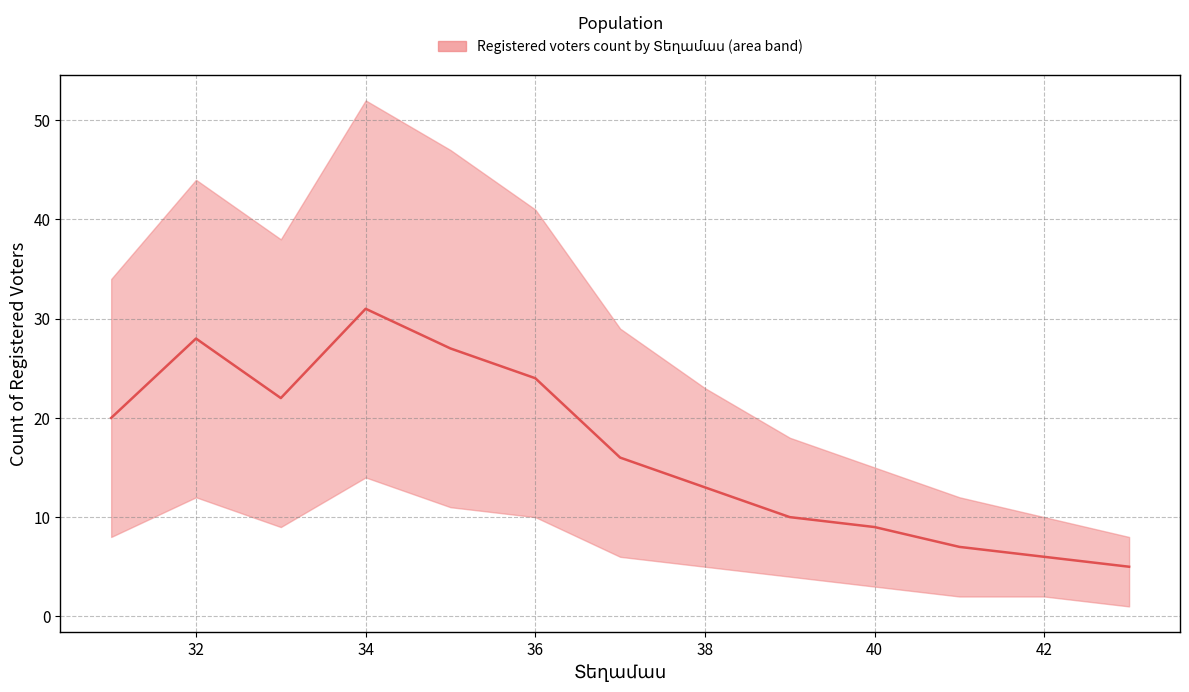

Reading left to right, what are all the values shown in this chart?

upper: 31=34	32=44	33=38	34=52	35=47	36=41	37=29	38=23	39=18	40=15	41=12	42=10	43=8
median: 31=20	32=28	33=22	34=31	35=27	36=24	37=16	38=13	39=10	40=9	41=7	42=6	43=5
lower: 31=8	32=12	33=9	34=14	35=11	36=10	37=6	38=5	39=4	40=3	41=2	42=2	43=1